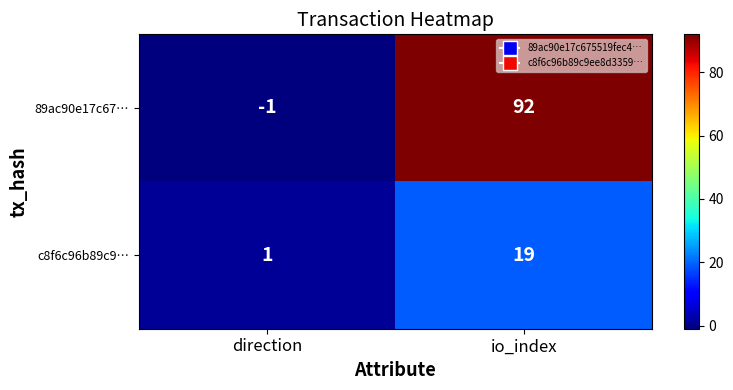

Reading right to left, extract all data points from this chart.

89ac90e17c67…: io_index=92	direction=-1
c8f6c96b89c9…: io_index=19	direction=1